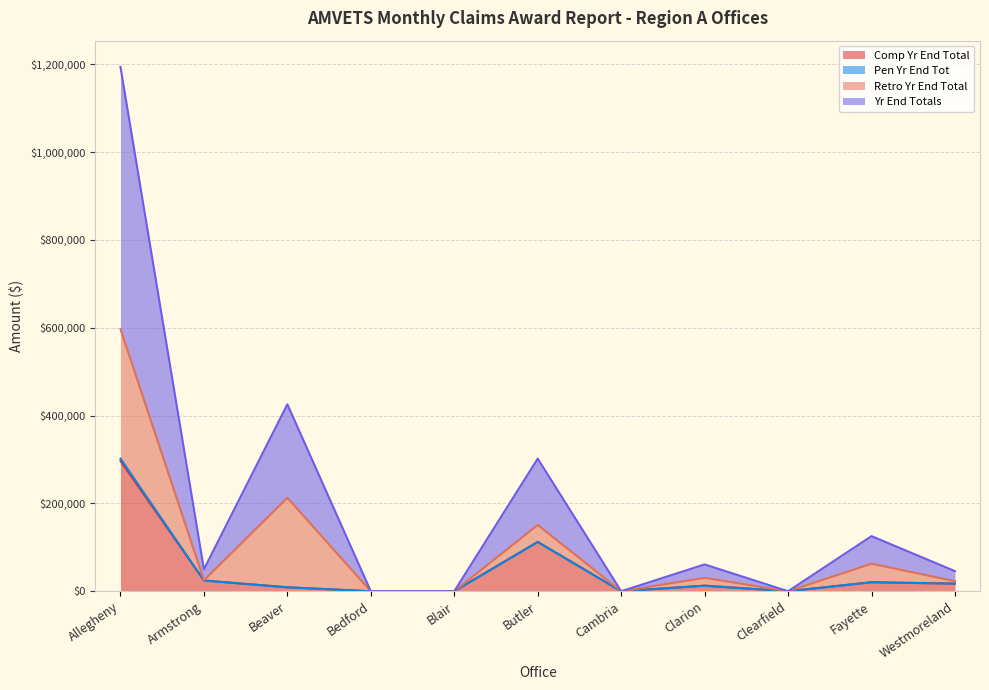

Where is the first local maximum for Comp Yr End Total?

Butler